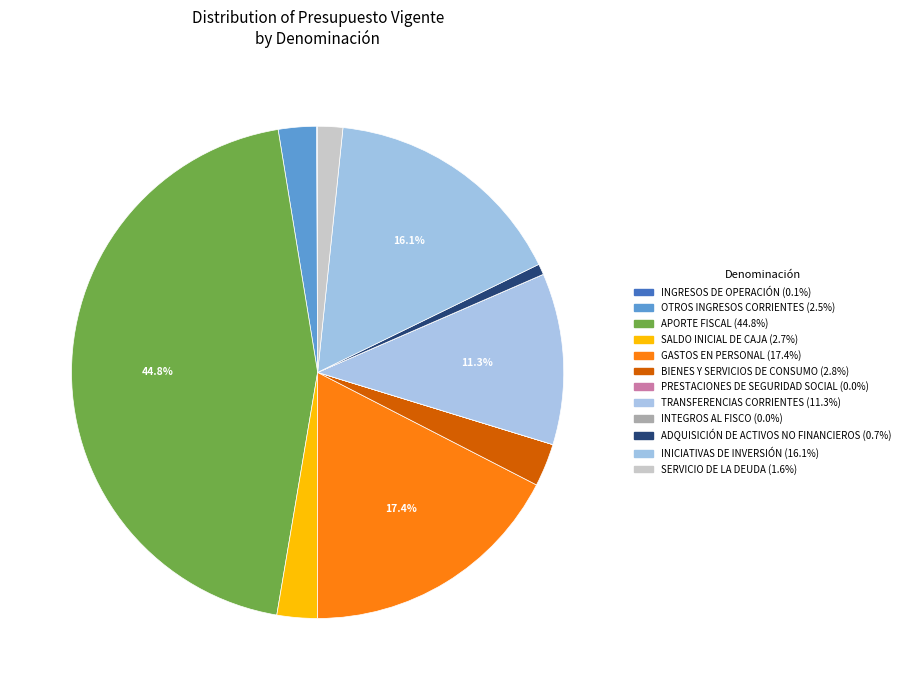

Rank the categories by value from highest to lowest.

APORTE FISCAL, GASTOS EN PERSONAL, INICIATIVAS DE INVERSIÓN, TRANSFERENCIAS CORRIENTES, BIENES Y SERVICIOS DE CONSUMO, SALDO INICIAL DE CAJA, OTROS INGRESOS CORRIENTES, SERVICIO DE LA DEUDA, ADQUISICIÓN DE ACTIVOS NO FINANCIEROS, INGRESOS DE OPERACIÓN, PRESTACIONES DE SEGURIDAD SOCIAL, INTEGROS AL FISCO